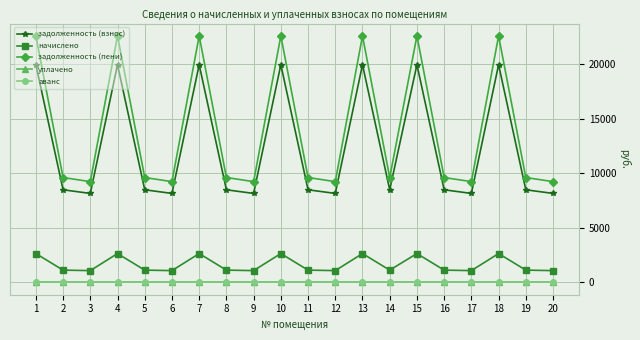

What is the total value across all series at 2?

19252.3